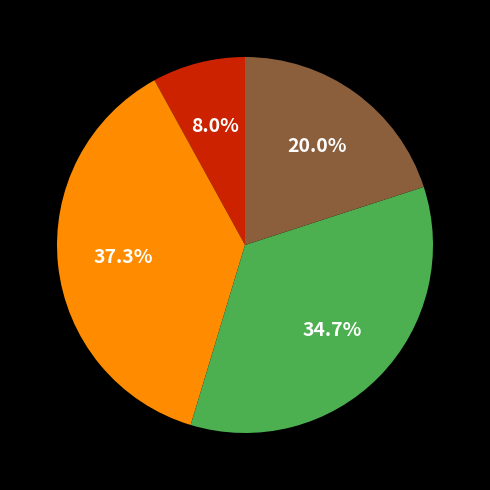

Is there a majority slice in this chart?

No